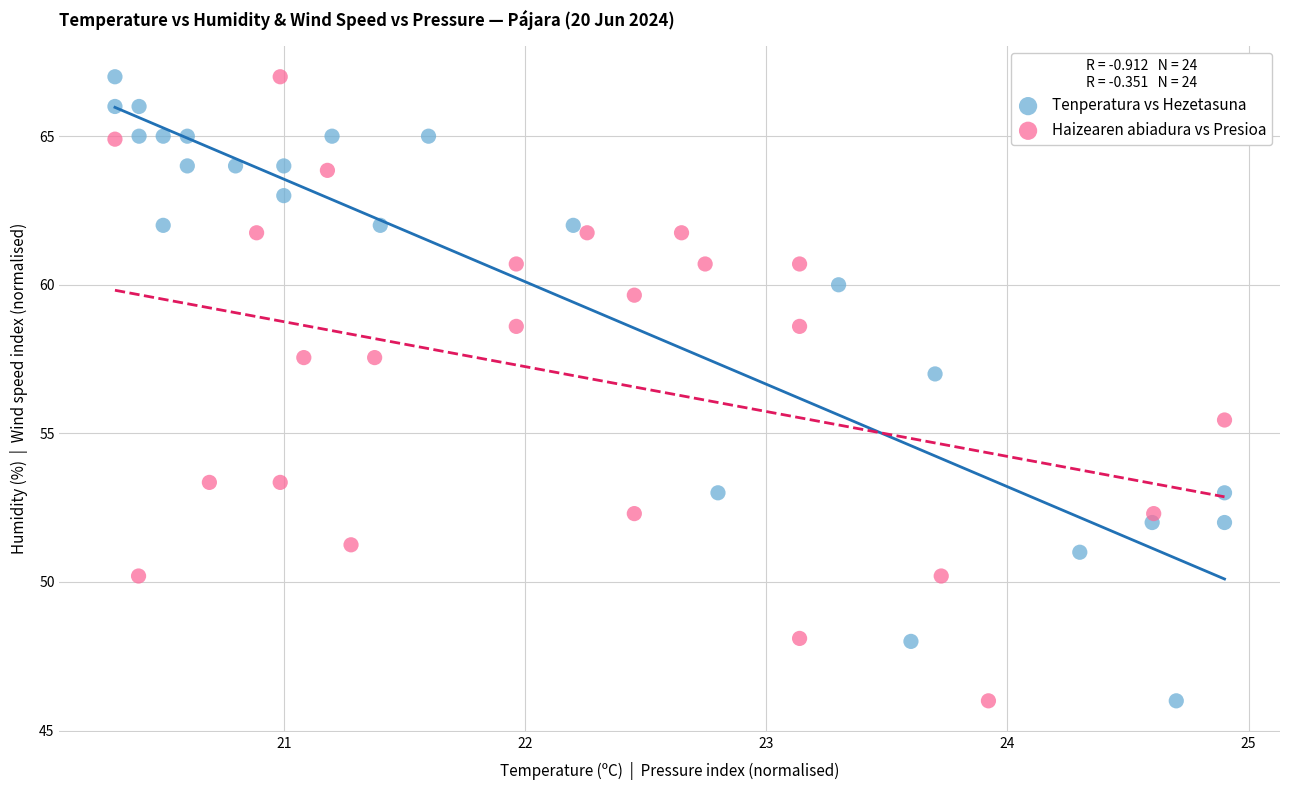

What are all the series names shown in the legend?

Tenperatura vs Hezetasuna, Haizearen abiadura vs Presioa